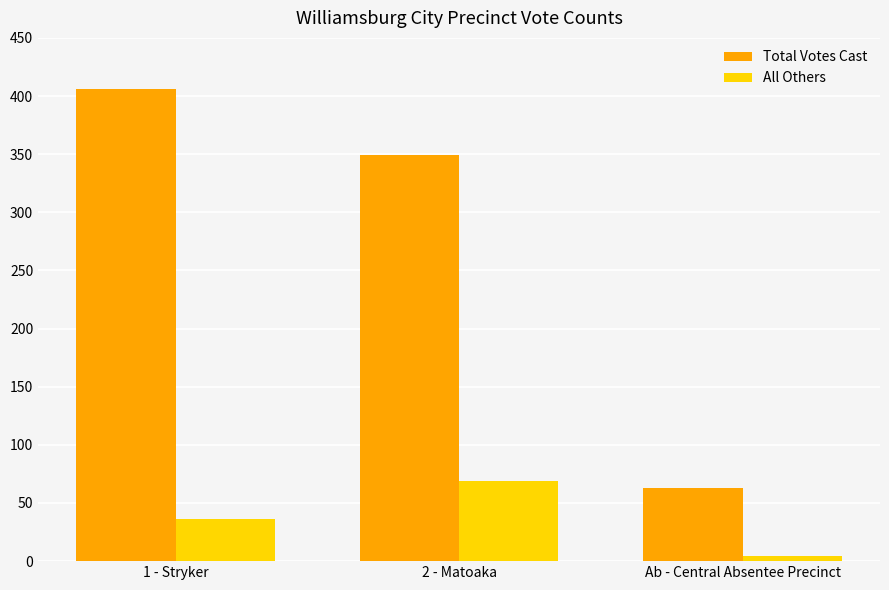

Which series has the largest total across all categories?

Total Votes Cast